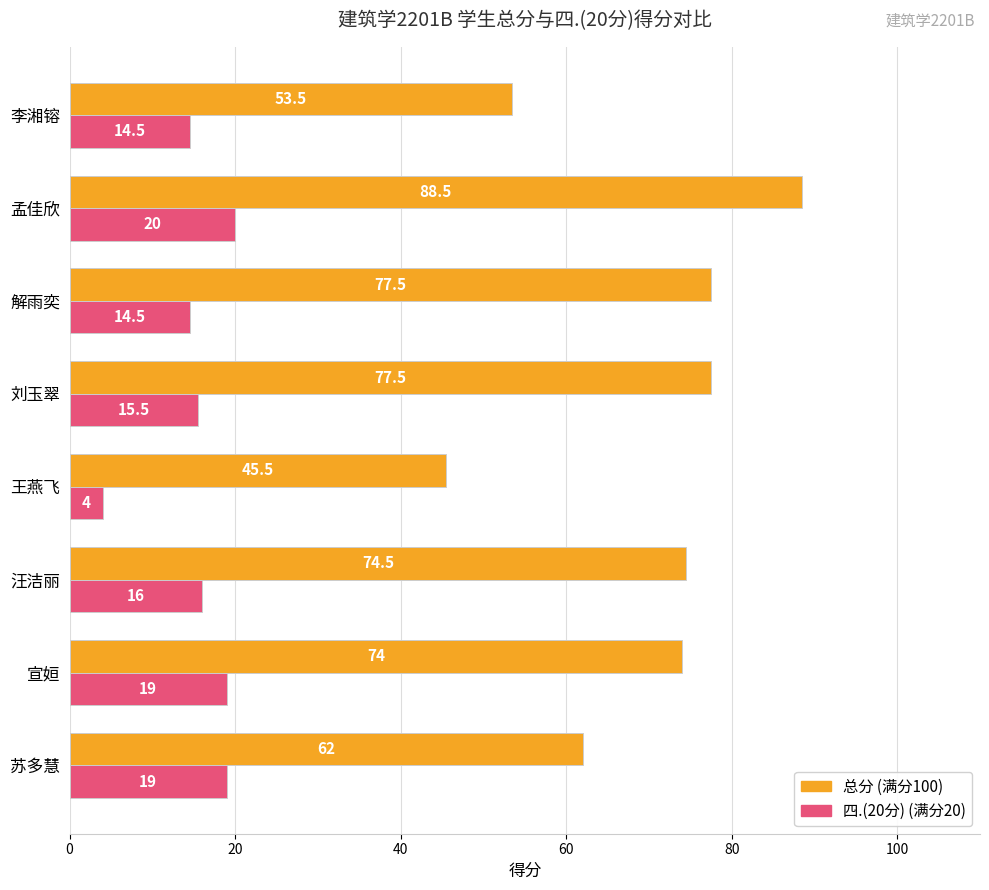

What is the maximum value shown in the chart?

88.5